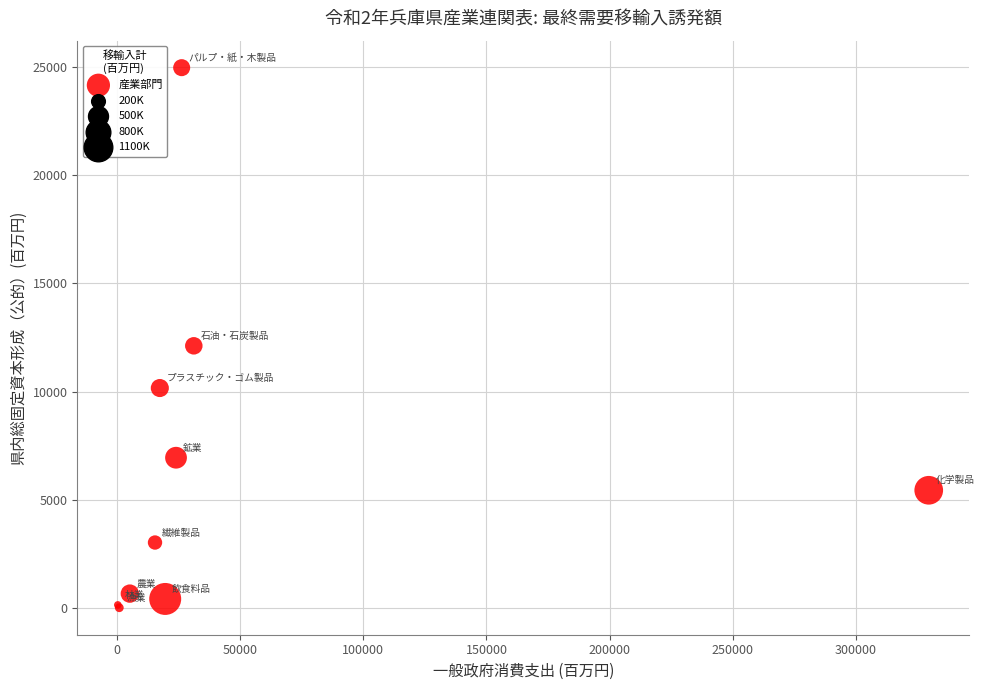

What Y value in the scatter plot is closest to 12485?

12110.4